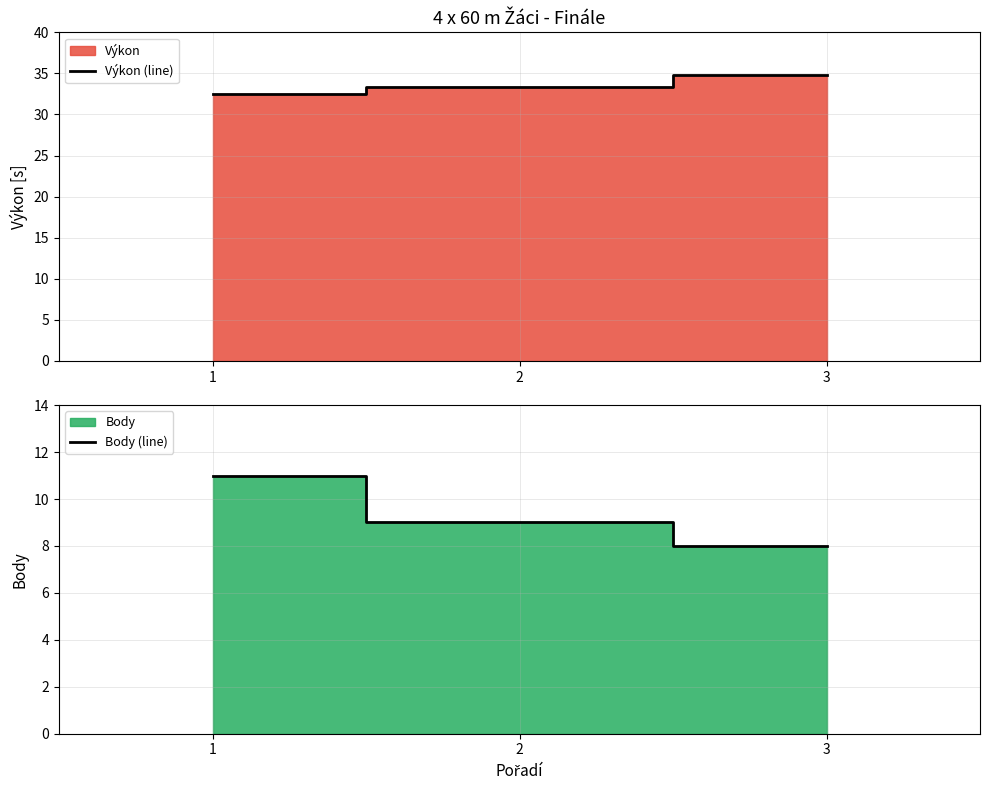

The value of Body (line) at 1 is 11.0. True or false?

True